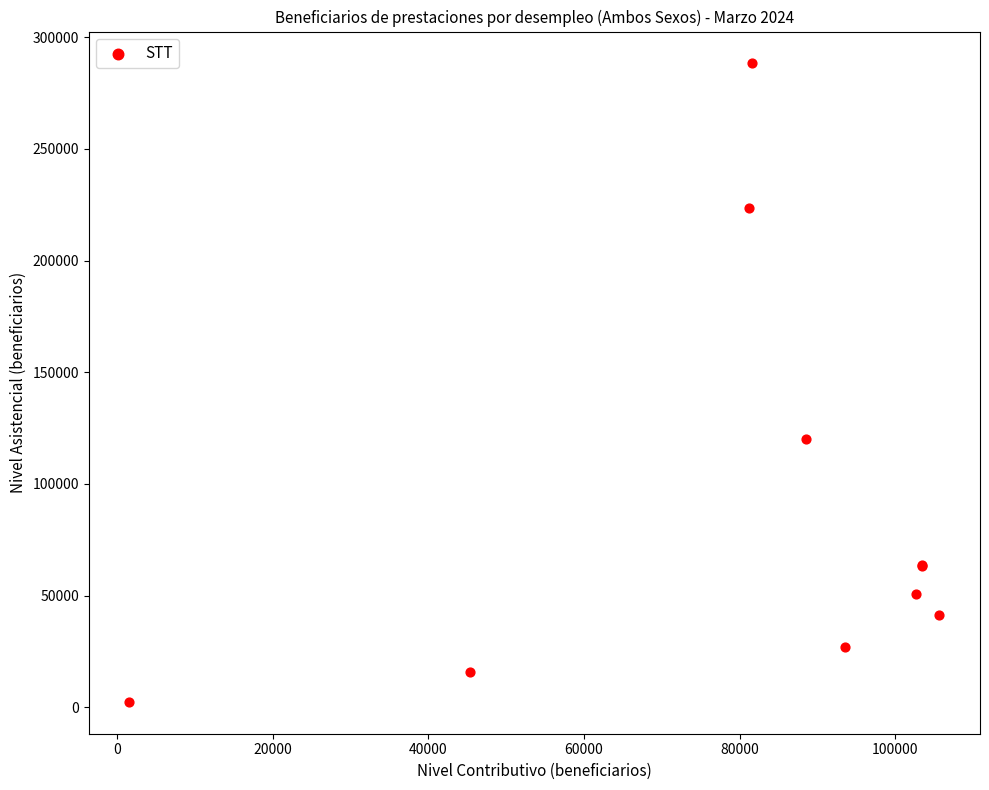

What Y value in the scatter plot is closest to 145340?

119930